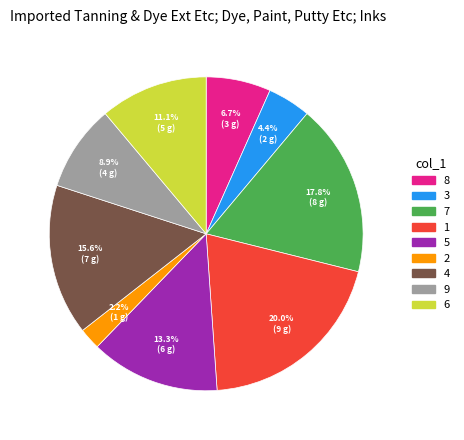

Between 5 and 6, which is larger?

5